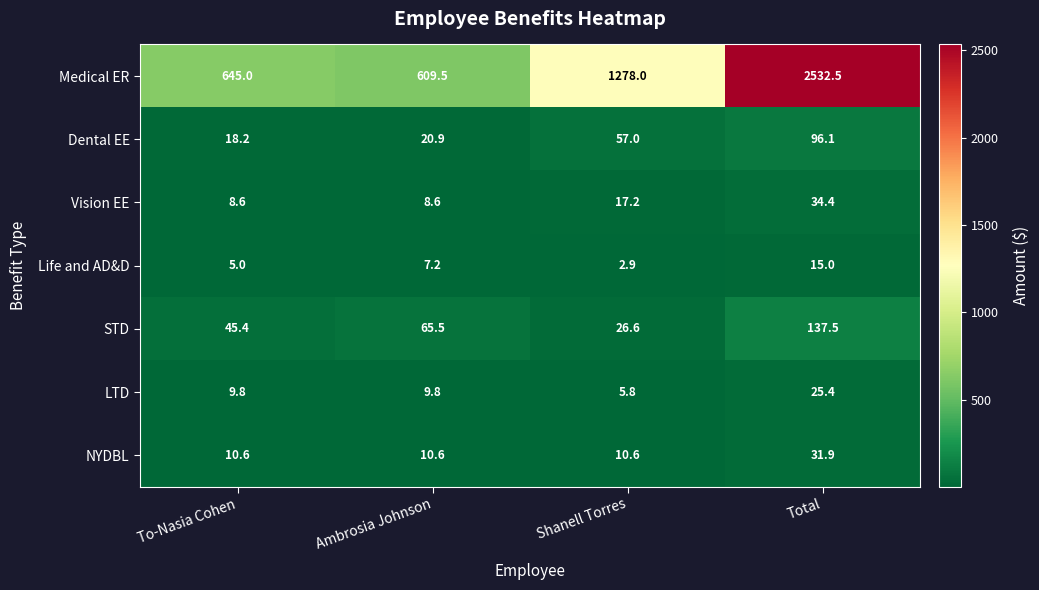

At which label is STD closest to 82?

Ambrosia Johnson